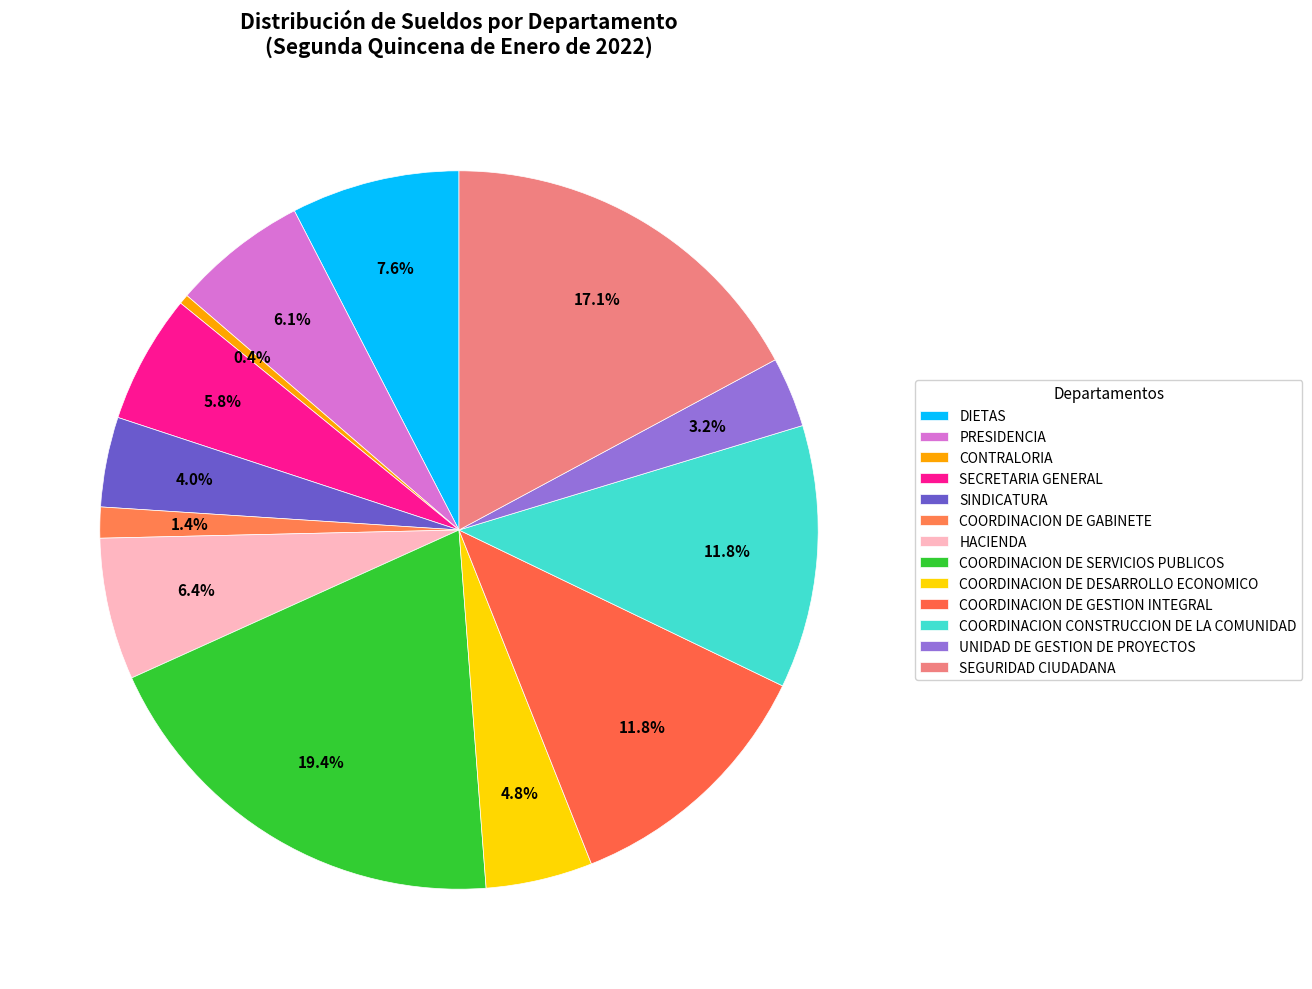

How many slices are in this pie chart?

13